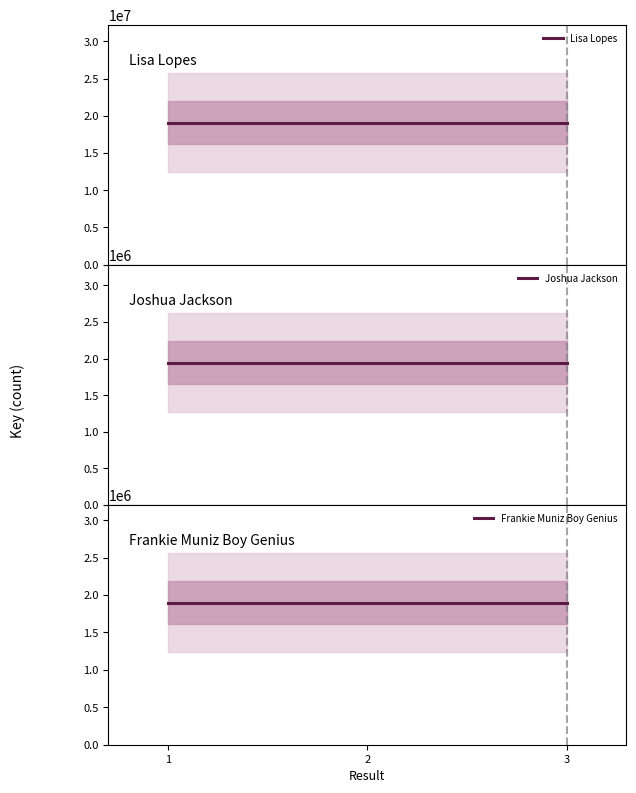

What are all the series names shown in the legend?

Lisa Lopes, Joshua Jackson, Frankie Muniz Boy Genius